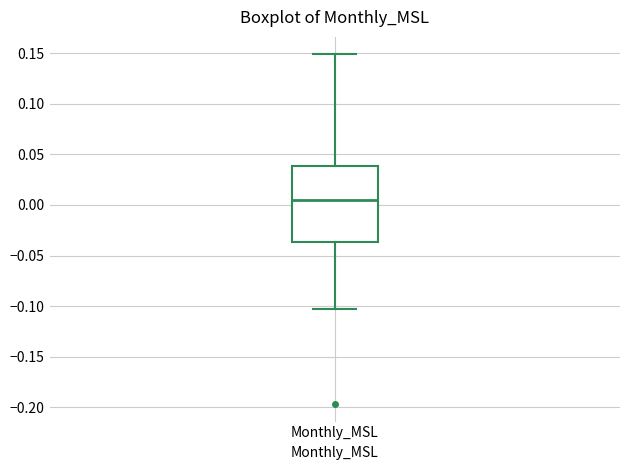

Transcribe this box plot: give where the median line is, the range the box spans, and where the two whiskers end, as read against the y-axis. The values are not printed on the chart, so give them approximately, as read against the axis.

median 0.005, box -0.035 to 0.040, whiskers -0.105 to 0.150